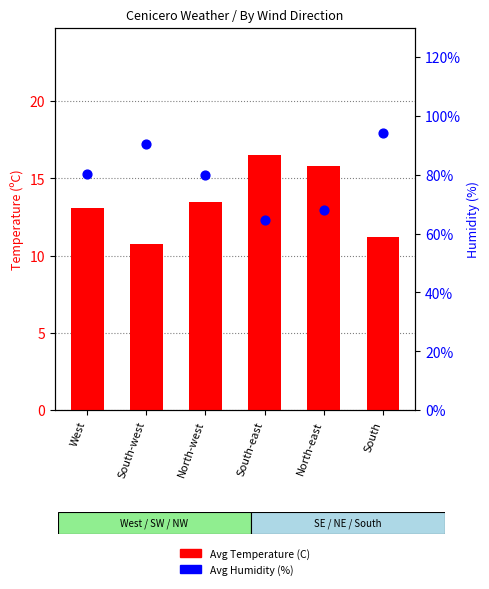

At how many categories does at least one series exceed 75?

4